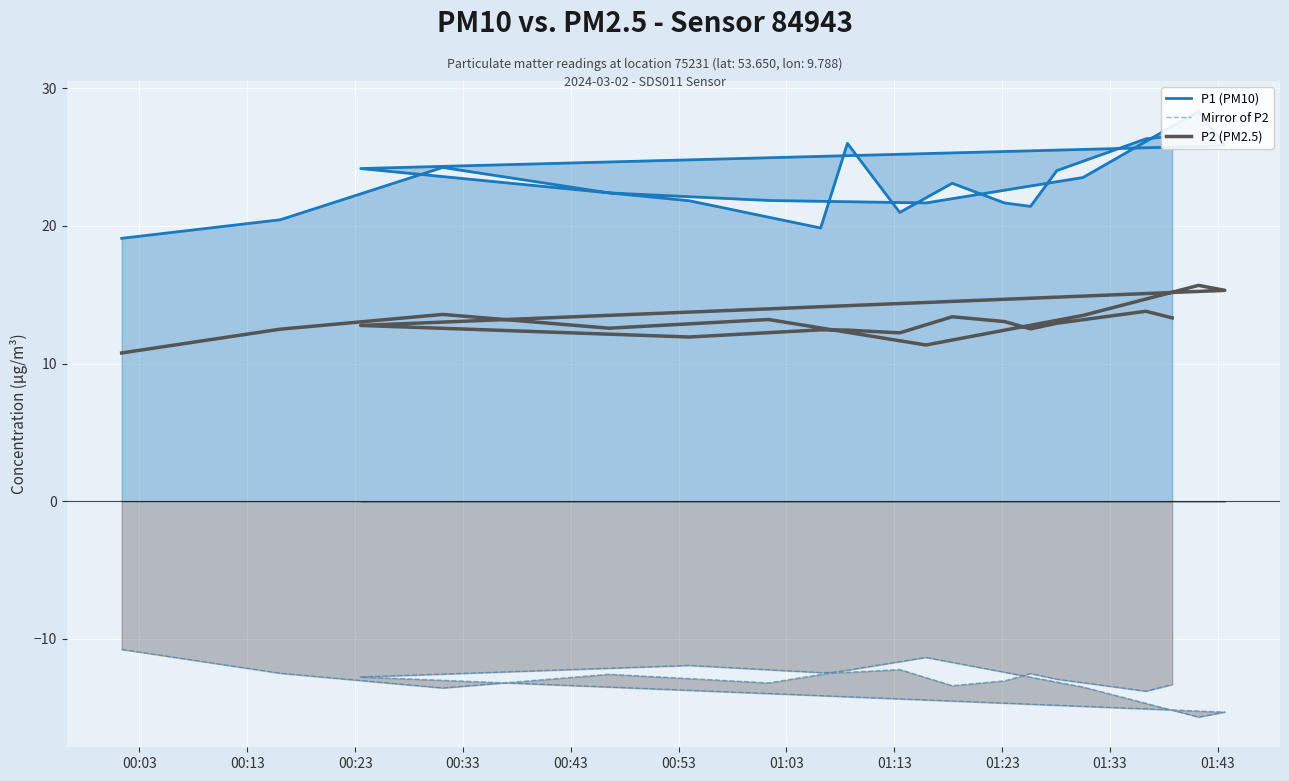

Rank the series by their maximum value, from highest to lowest.

P1 (PM10), P2 (PM2.5), Mirror of P2